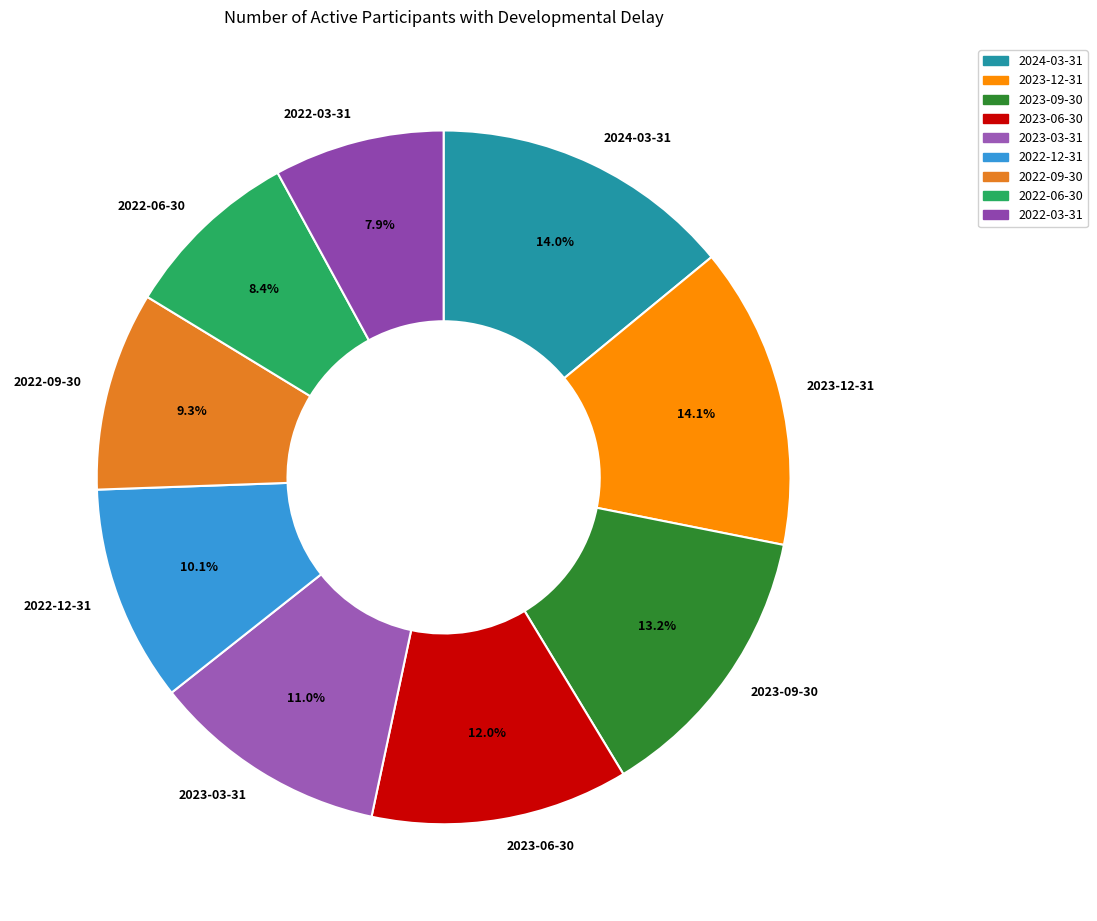

True or false: 2023-12-31 accounts for 8% of the total.

False